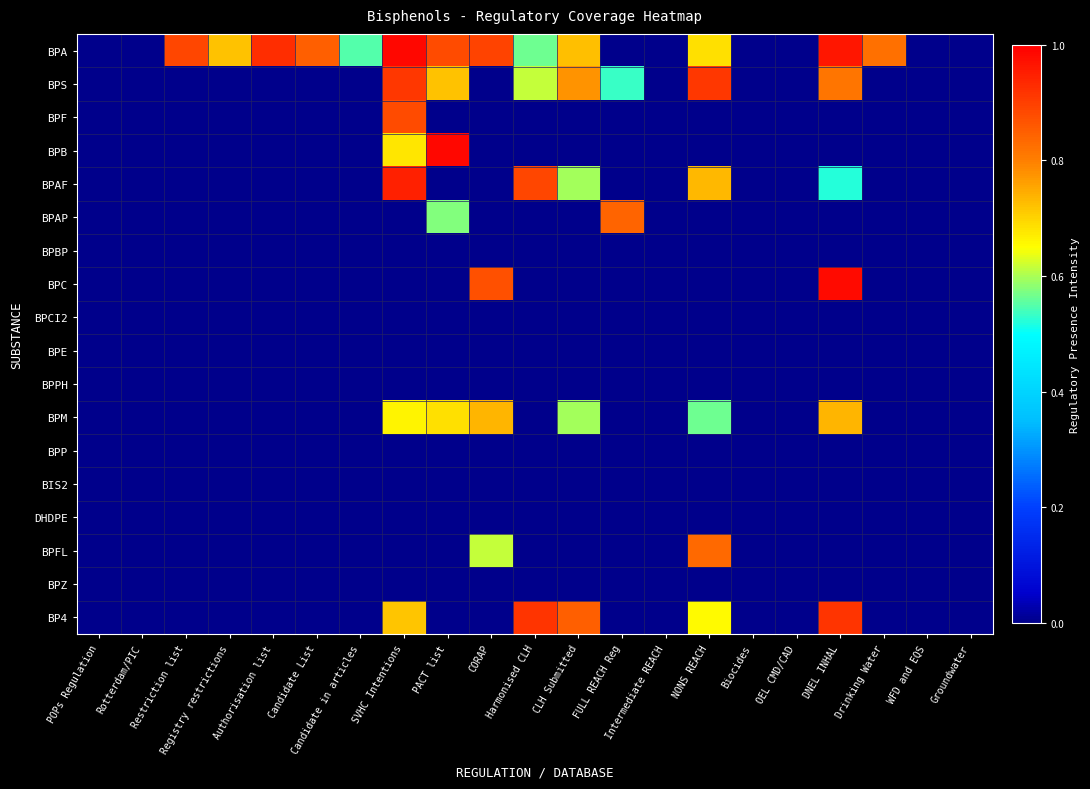

Which series has the largest total across all categories?

BPA